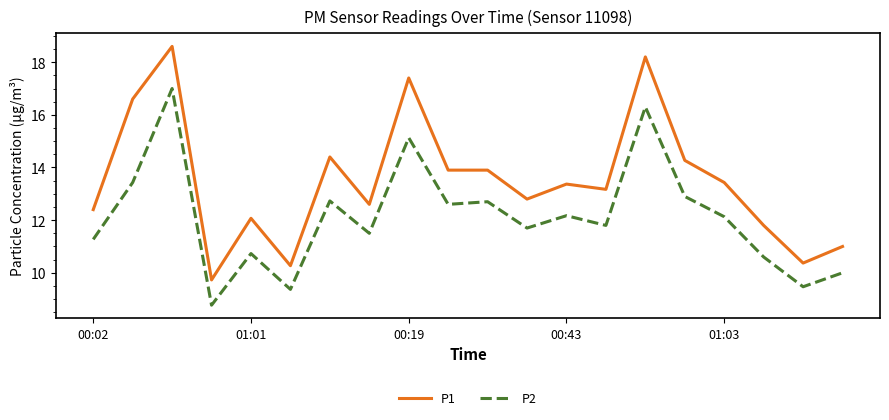

What is the highest value of the P2 series?

17.0